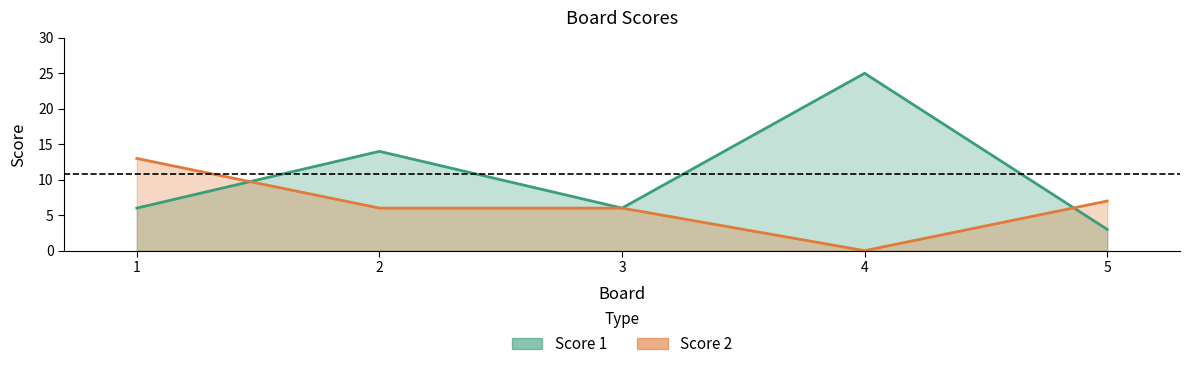

What is the difference between the highest and lowest values at 2?

8